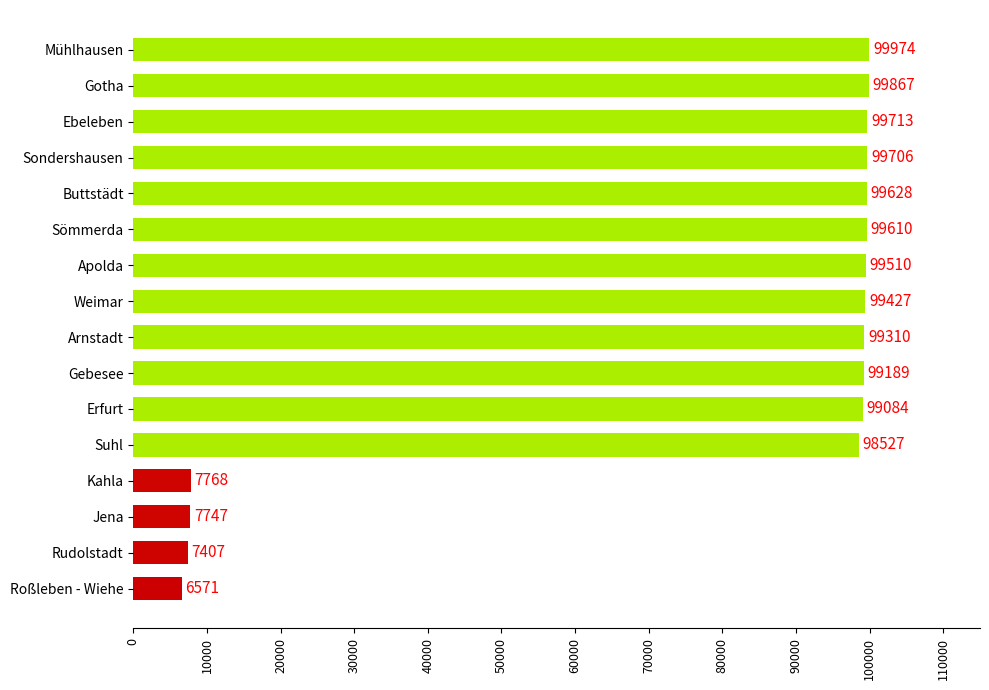

Count the number of data series in this chart.

1